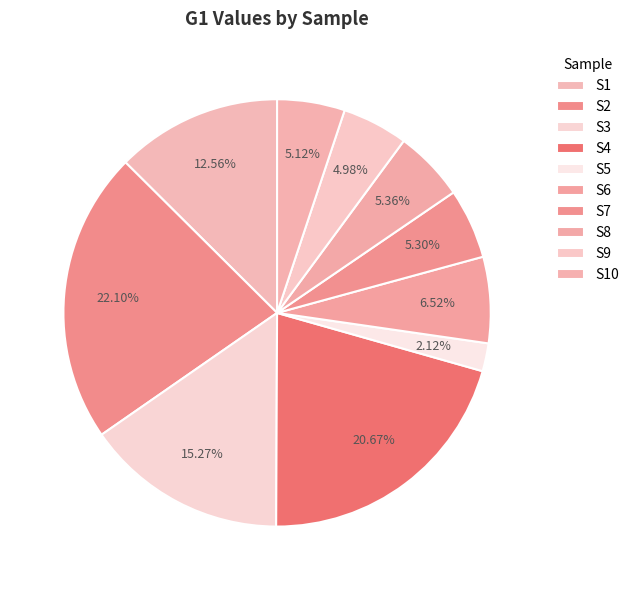

What is the largest slice in the pie chart?

S2